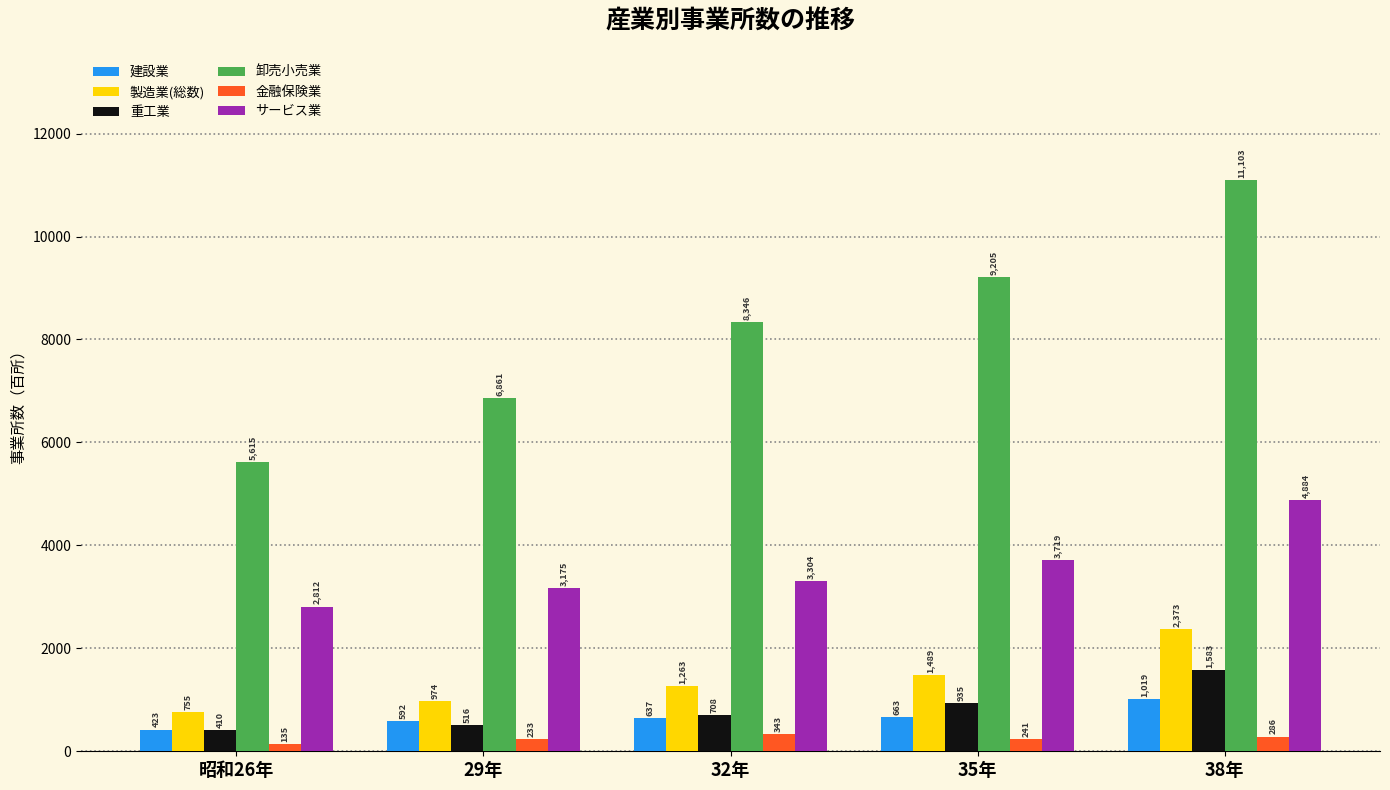

At 29年, list the series in order from largest to smallest.

卸売小売業, サービス業, 製造業(総数), 建設業, 重工業, 金融保険業